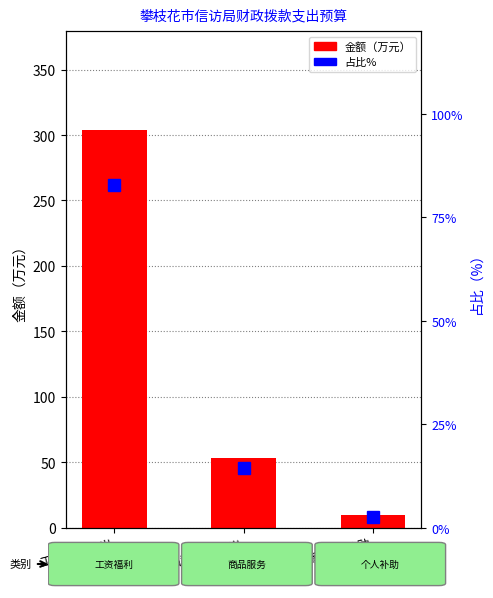

How many values in the 占比% series are below 14?

1